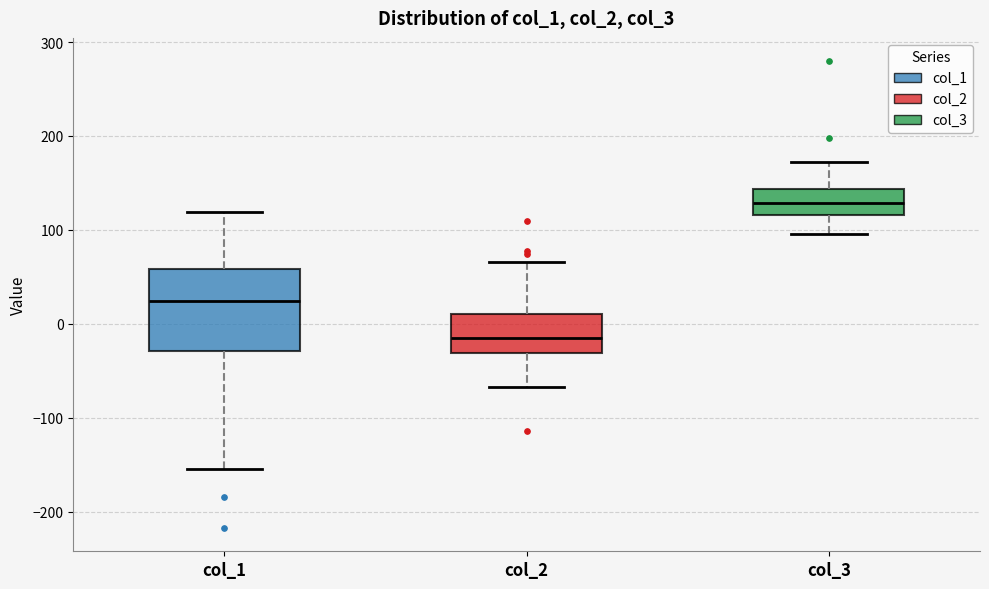

Reading left to right, transcribe this box plot: for each box, give where its median line is, the range the box spans, and where its two whiskers end, as read against the y-axis. The values are not printed on the chart, so give them approximately, as read against the axis.

col_1: median 20, box -30 to 60, whiskers -150 to 120
col_2: median -20, box -30 to 10, whiskers -70 to 70
col_3: median 130, box 120 to 140, whiskers 100 to 170